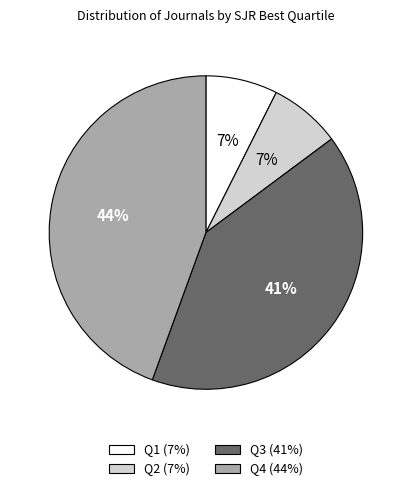

How many slices are in this pie chart?

4